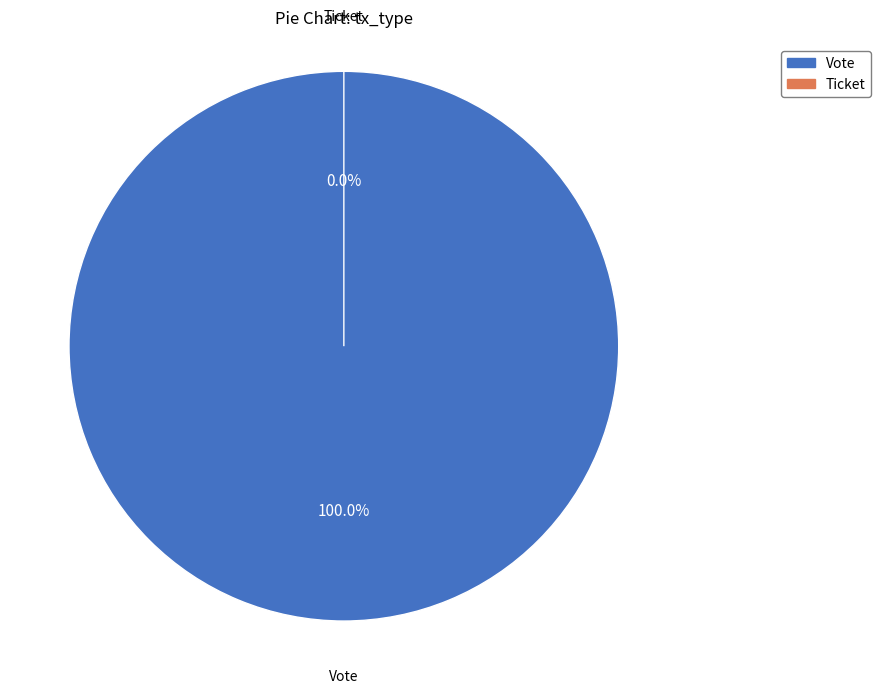

Is there any slice that represents more than half of the pie?

Yes